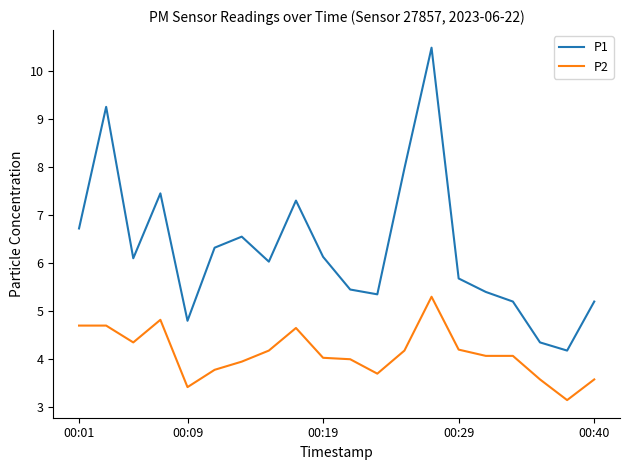

Is this an area chart (filled region under the line)?

No